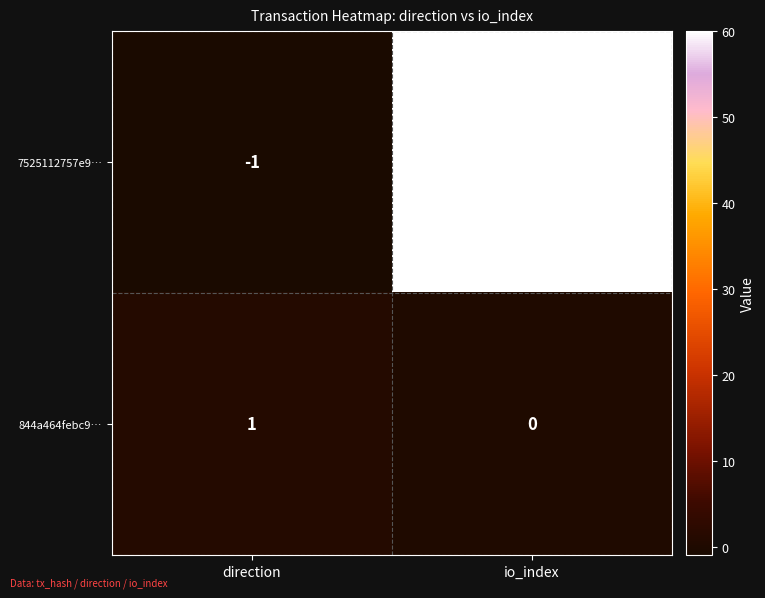

At which category does the chart reach its peak across all series?

io_index